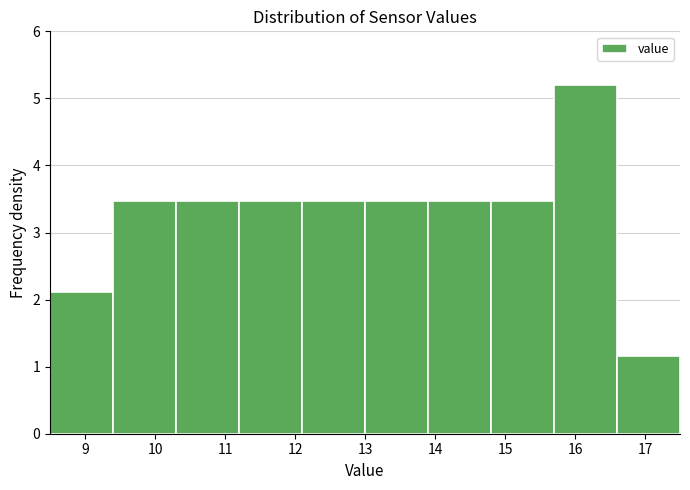

Reading left to right, transcribe this chart: for each bar, give the range it covers on the x-axis and its height. The values are not printed on the chart, so give them approximately, as read against the axis.

8.5 to 9.4: 2.1
9.4 to 10.3: 3.5
10.3 to 11.2: 3.5
11.2 to 12.1: 3.5
12.1 to 13.0: 3.5
13.0 to 13.9: 3.5
13.9 to 14.8: 3.5
14.8 to 15.7: 3.5
15.7 to 16.6: 5.2
16.6 to 17.5: 1.2